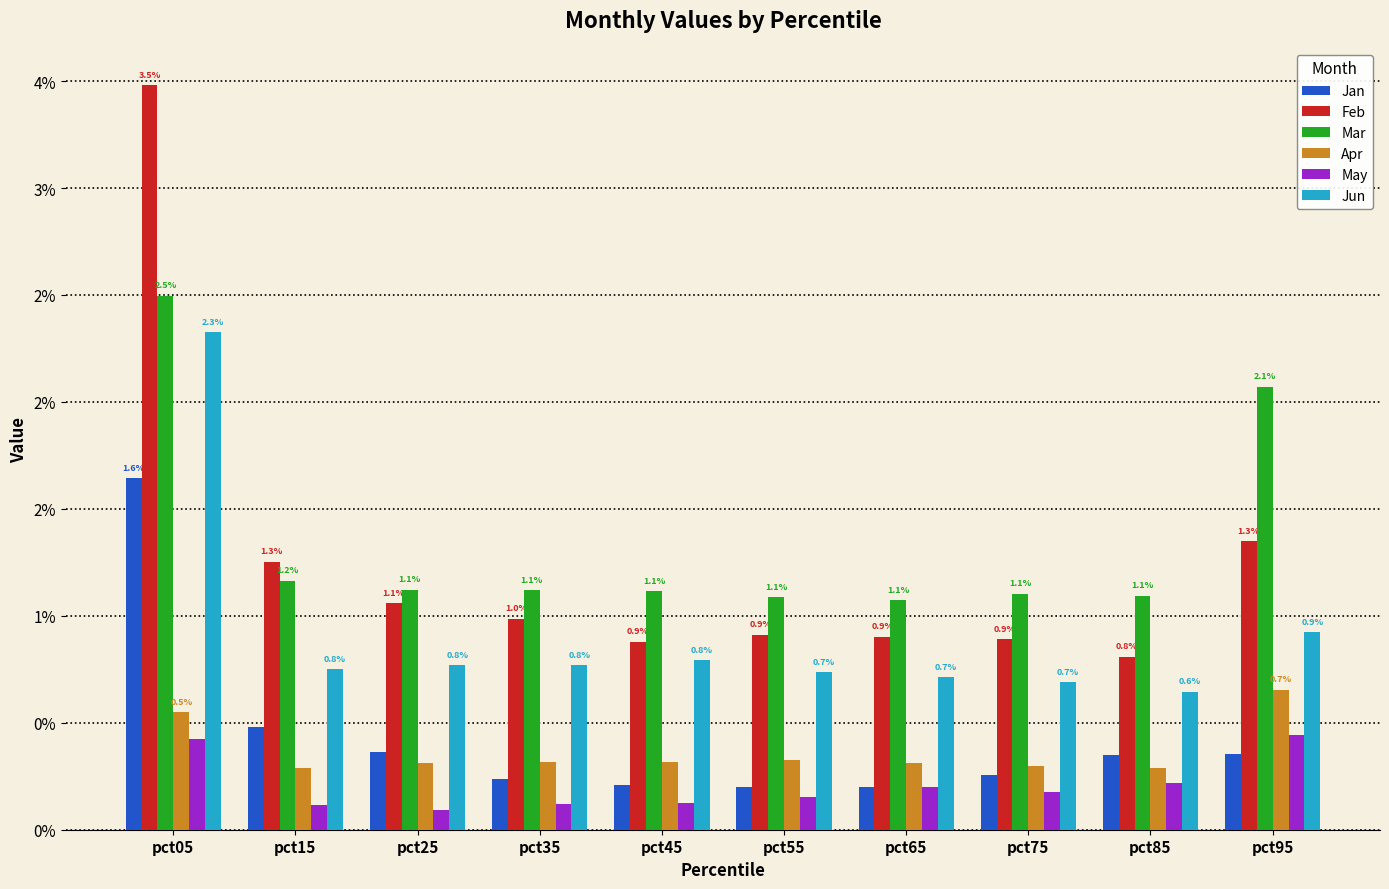

Rank the series at pct05 from lowest to highest value.

May, Apr, Jan, Jun, Mar, Feb